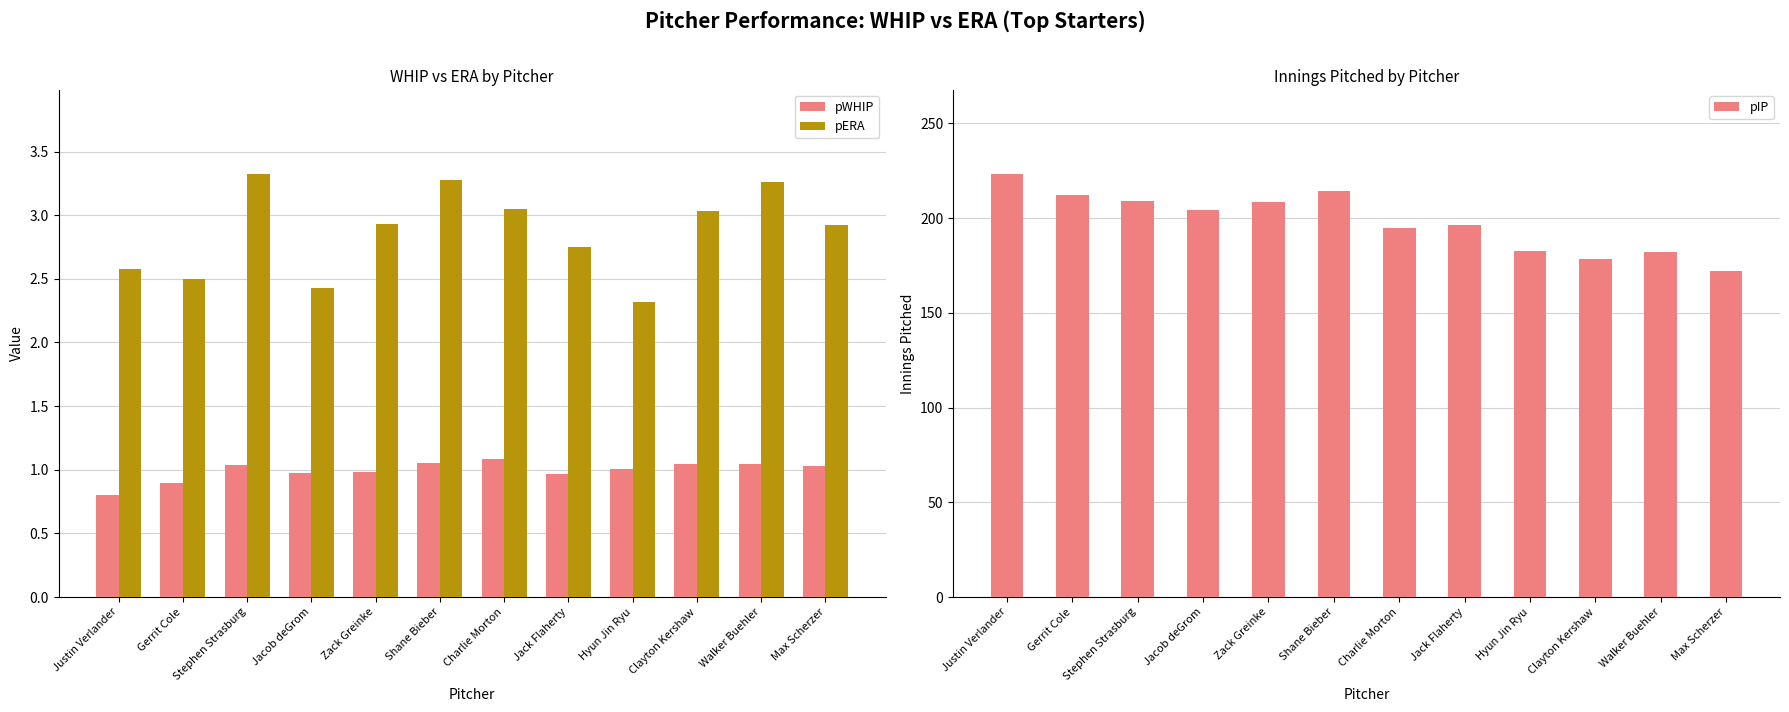

Which label corresponds to the largest value in the chart?

Justin Verlander